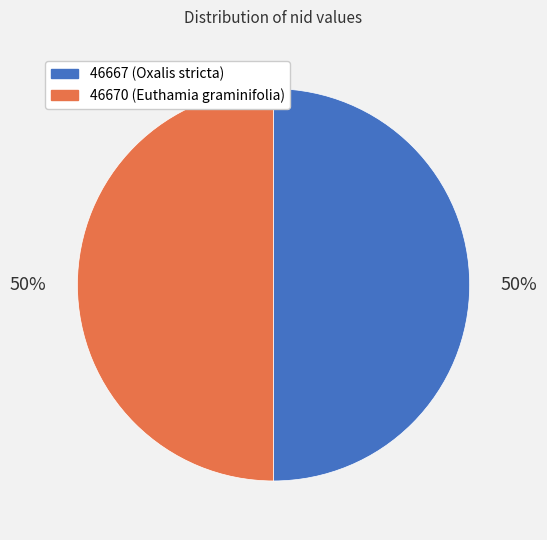

Approximately how many times larger is the value at 46670 (Euthamia graminifolia) compared to 46667 (Oxalis stricta)?

1.0